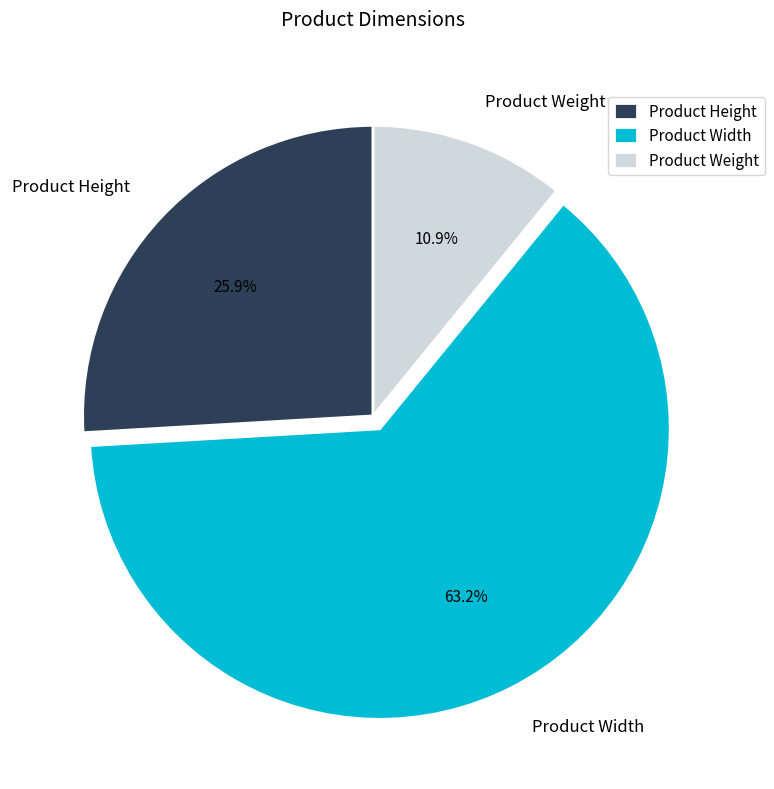

Is the sum of Product Width and Product Weight greater than half?

Yes